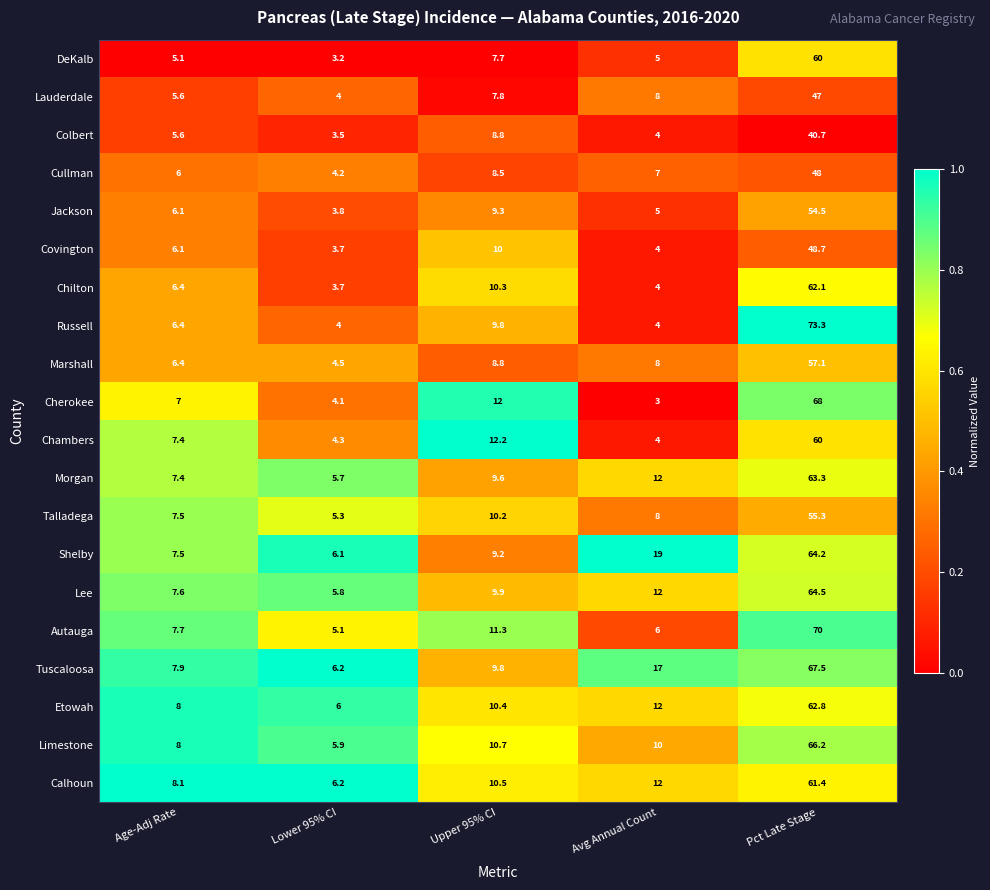

What value does the Lee series have at Age-Adj Rate?

7.6